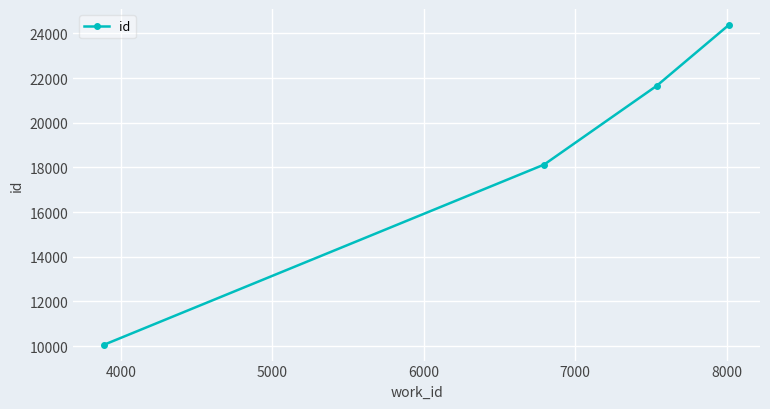

Does the chart have visible grid lines?

Yes